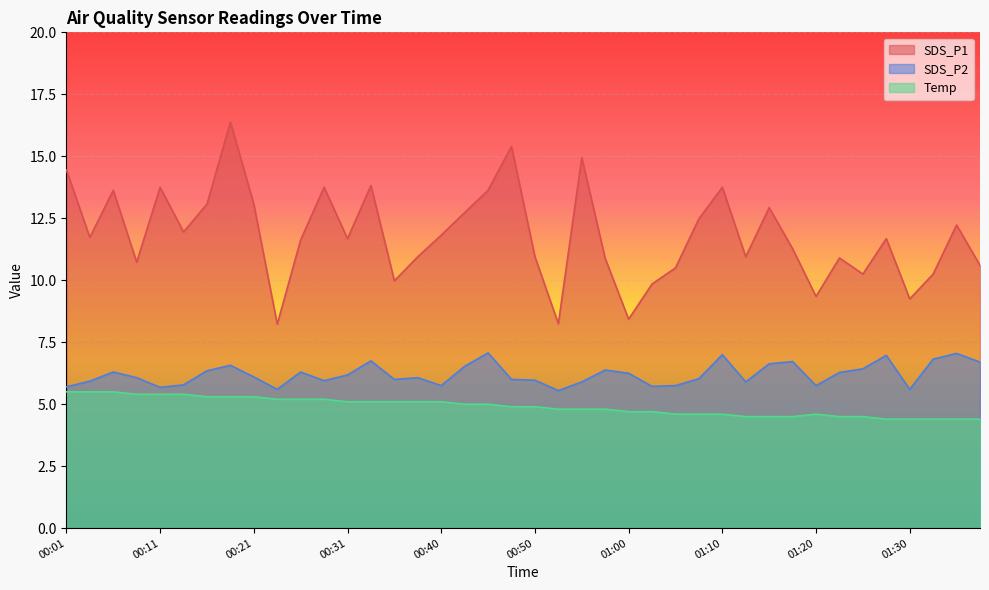

In SDS_P2, how many points are higher than both neighbors (excluding endpoints)?

11